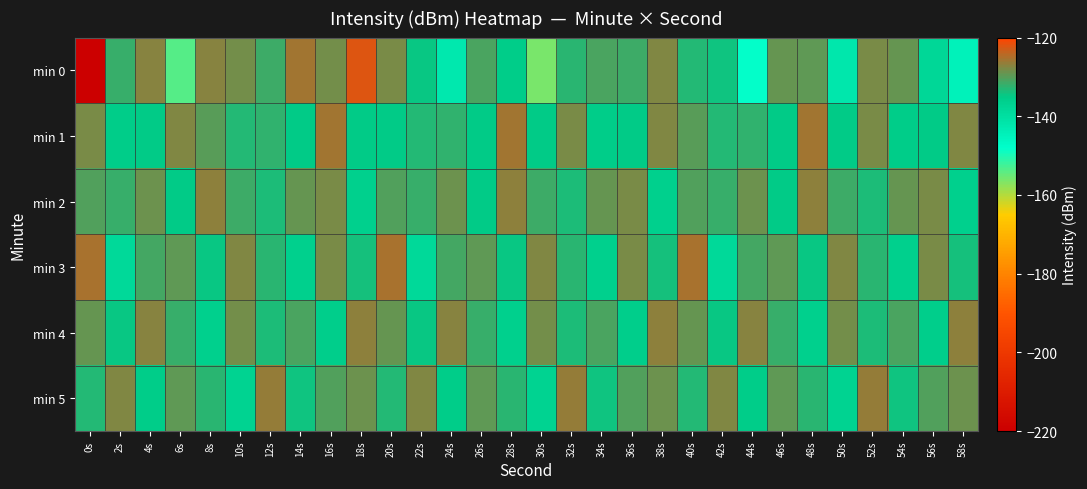

At which category is the sum across all series the highest?

16s